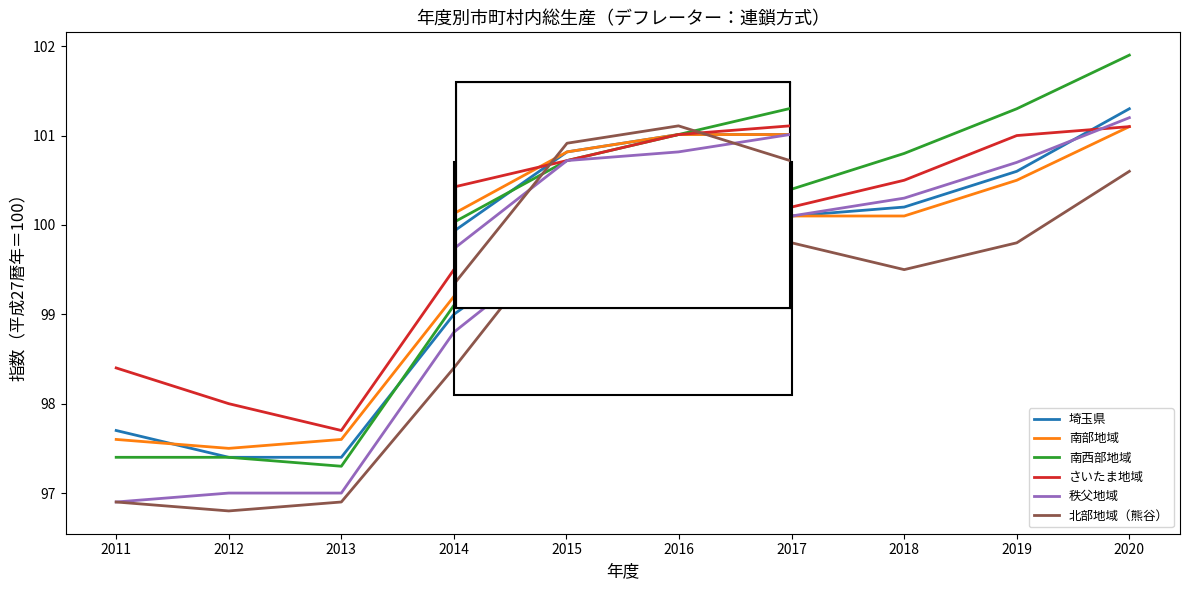

Is it true that 秩父地域 equals 101.2 at 2020?

True